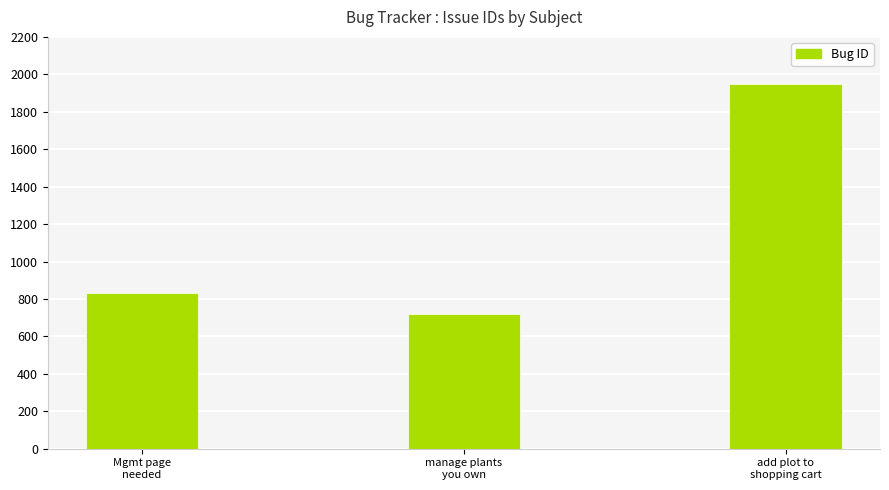

Between manage plants
you own and Mgmt page
needed, which is larger?

Mgmt page
needed